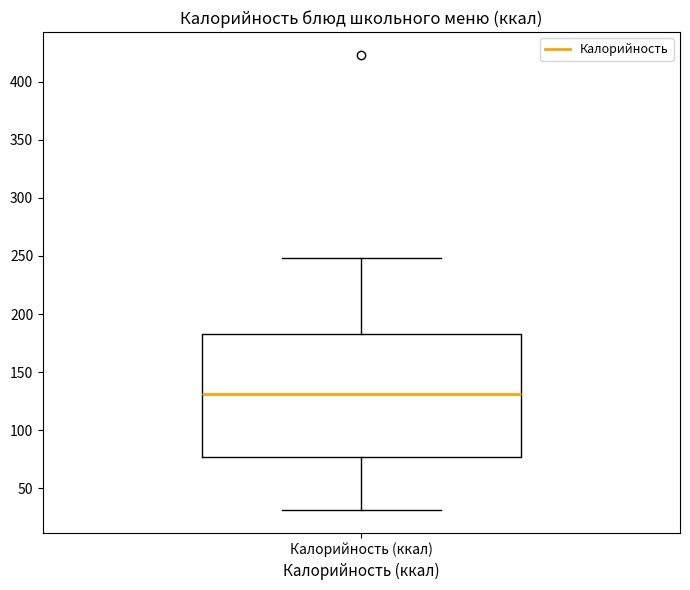

Transcribe this box plot: give where the median line is, the range the box spans, and where the two whiskers end, as read against the y-axis. The values are not printed on the chart, so give them approximately, as read against the axis.

median 130, box 75 to 185, whiskers 30 to 250